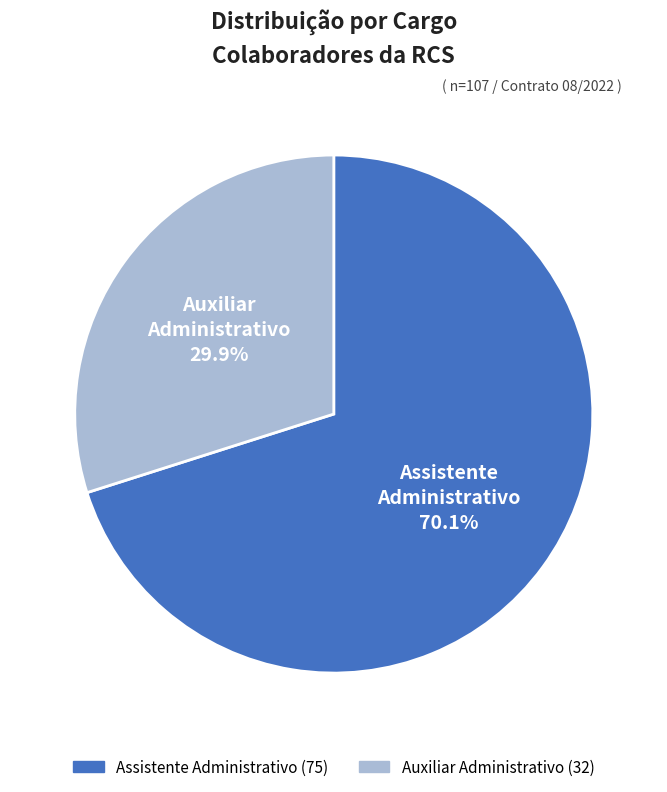

Is there any slice that represents more than half of the pie?

Yes